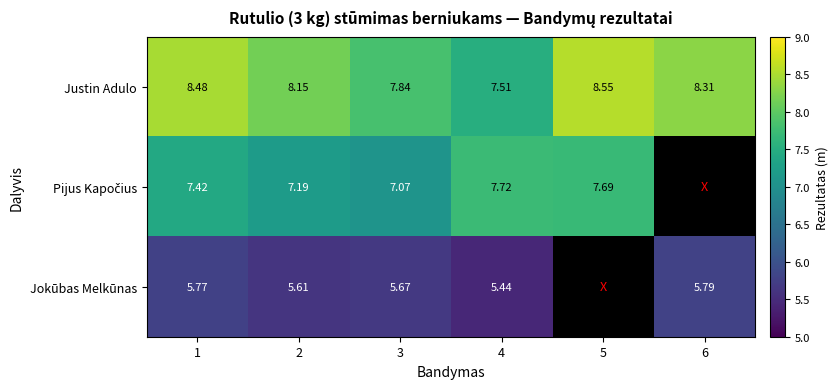

What is the average value of the Justin Adulo series?

8.1